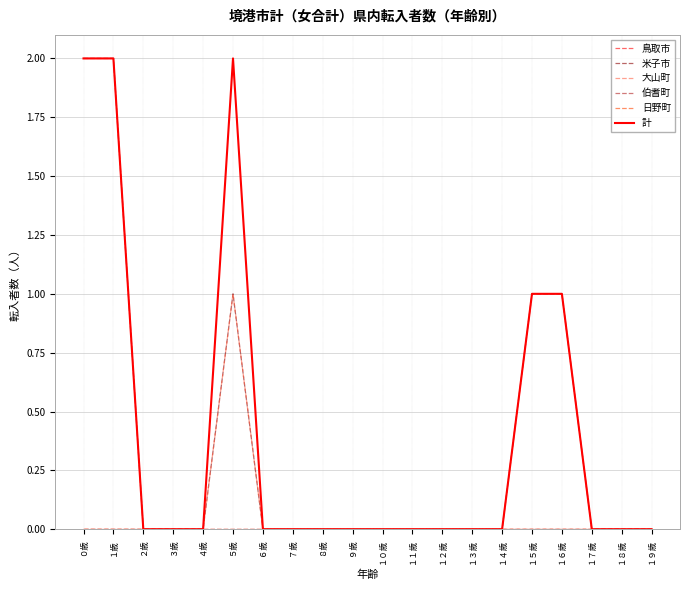

Which series changed the most between ２歳 and ９歳?

鳥取市